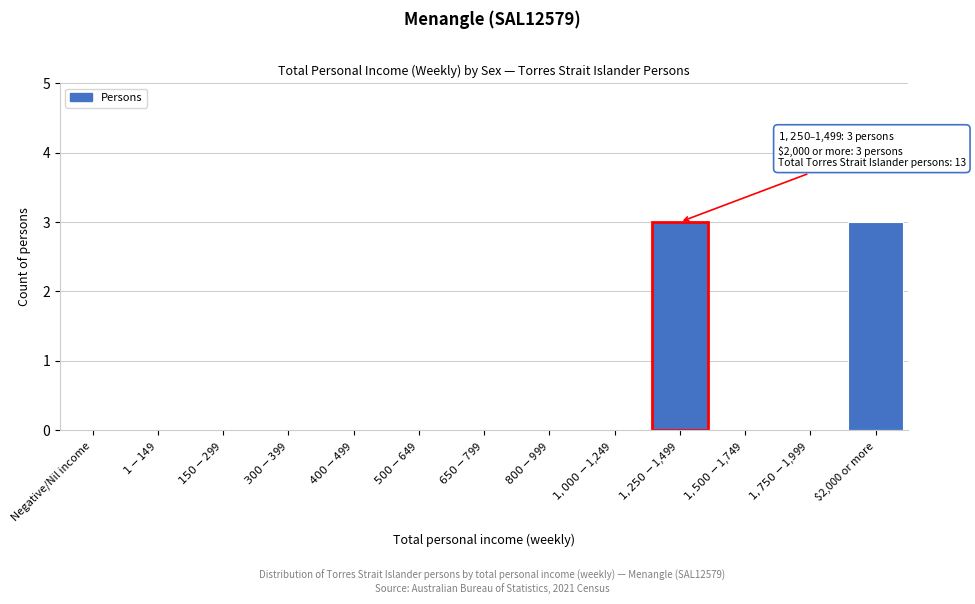

What is the maximum value shown in the chart?

3